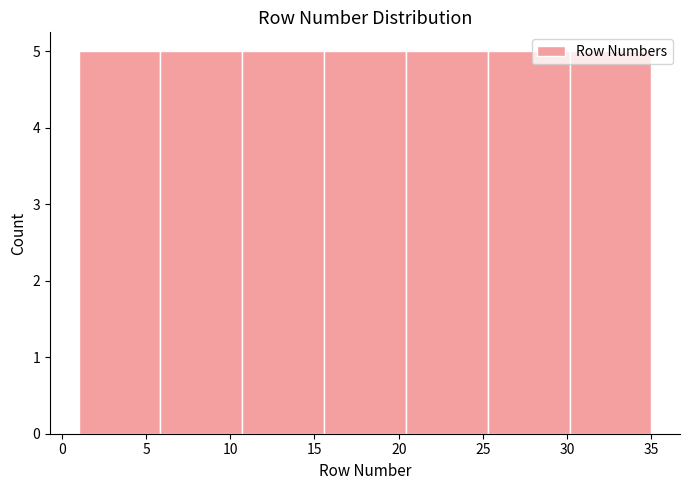

What is the height of the bar covering 20.5 to 25.5 on the x-axis? Neither the bar edges nor the heights are printed on the chart, so give them approximately, as read against the axes.

5